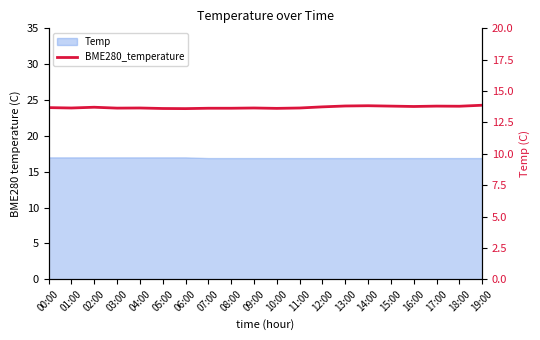

Where is the first local minimum?

01:00